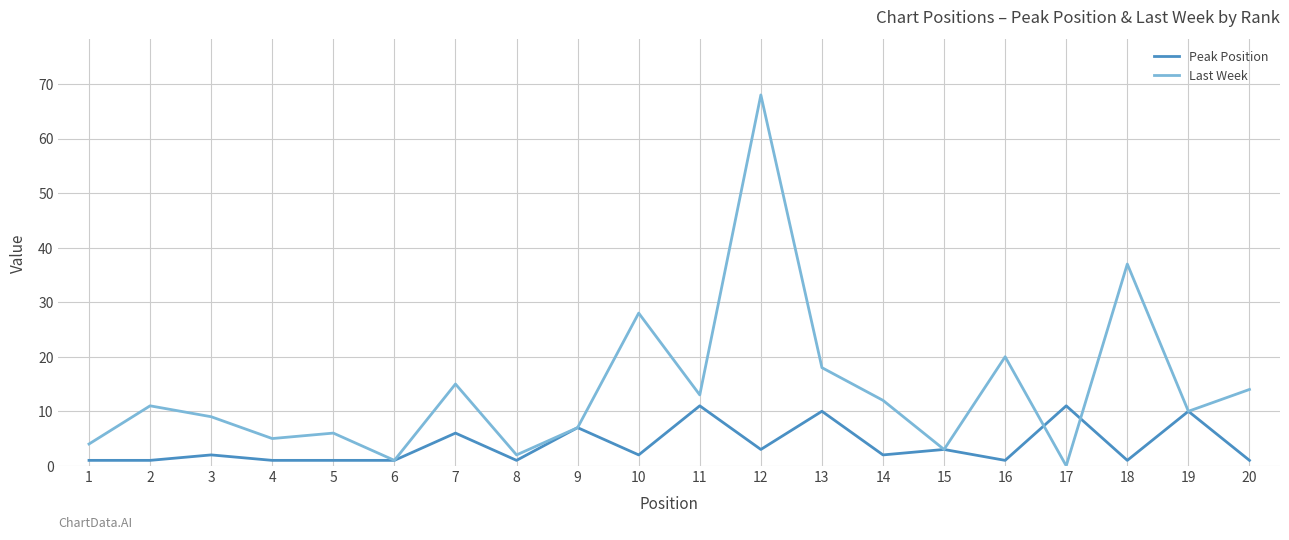

The value of Last Week at 7 is 8. True or false?

False